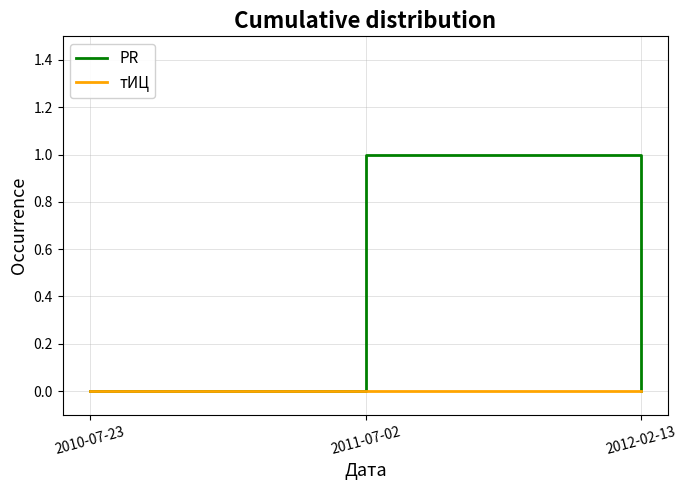

How many distinct data groups are displayed?

2